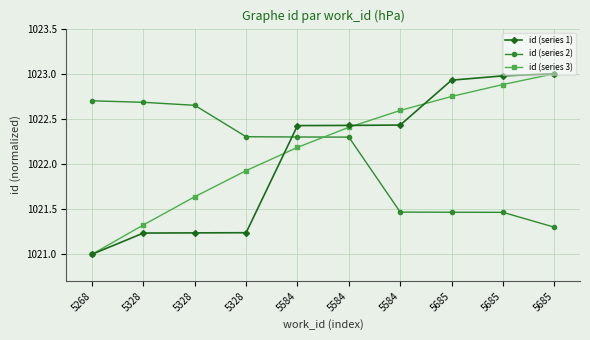

What is the total value across all series at 5685?

3067.1